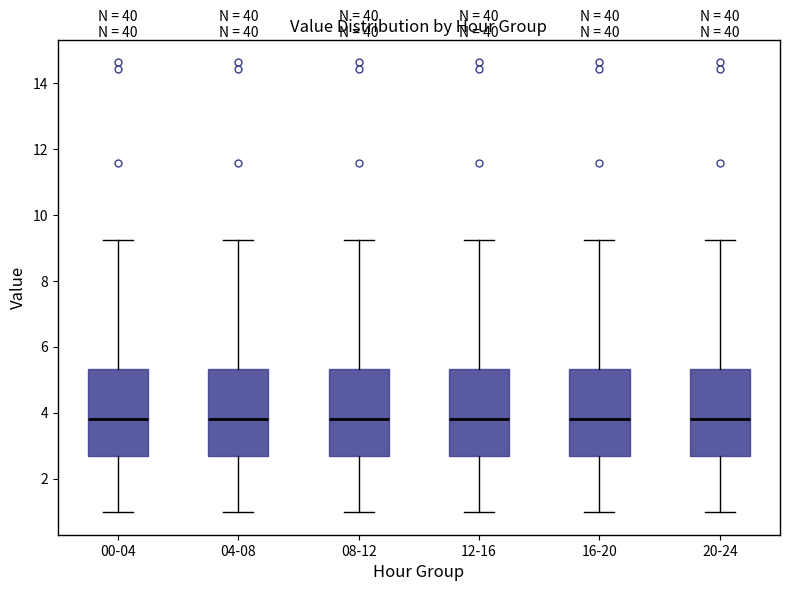

Reading left to right, read every box against the y-axis: the position of its median line, the range the box covers, and the ends of its whiskers. The values are not printed on the chart, so give them approximately, as read against the axis.

00-04: median 3.8, box 2.6 to 5.4, whiskers 1.0 to 9.2
04-08: median 3.8, box 2.6 to 5.4, whiskers 1.0 to 9.2
08-12: median 3.8, box 2.6 to 5.4, whiskers 1.0 to 9.2
12-16: median 3.8, box 2.6 to 5.4, whiskers 1.0 to 9.2
16-20: median 3.8, box 2.6 to 5.4, whiskers 1.0 to 9.2
20-24: median 3.8, box 2.6 to 5.4, whiskers 1.0 to 9.2